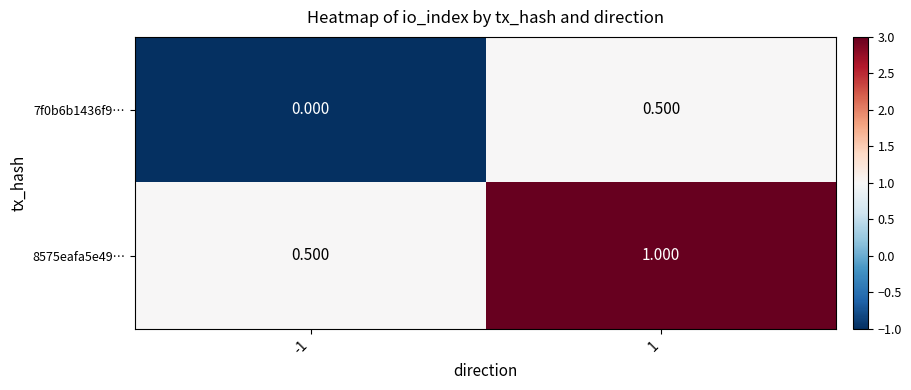

How many distinct data groups are displayed?

2